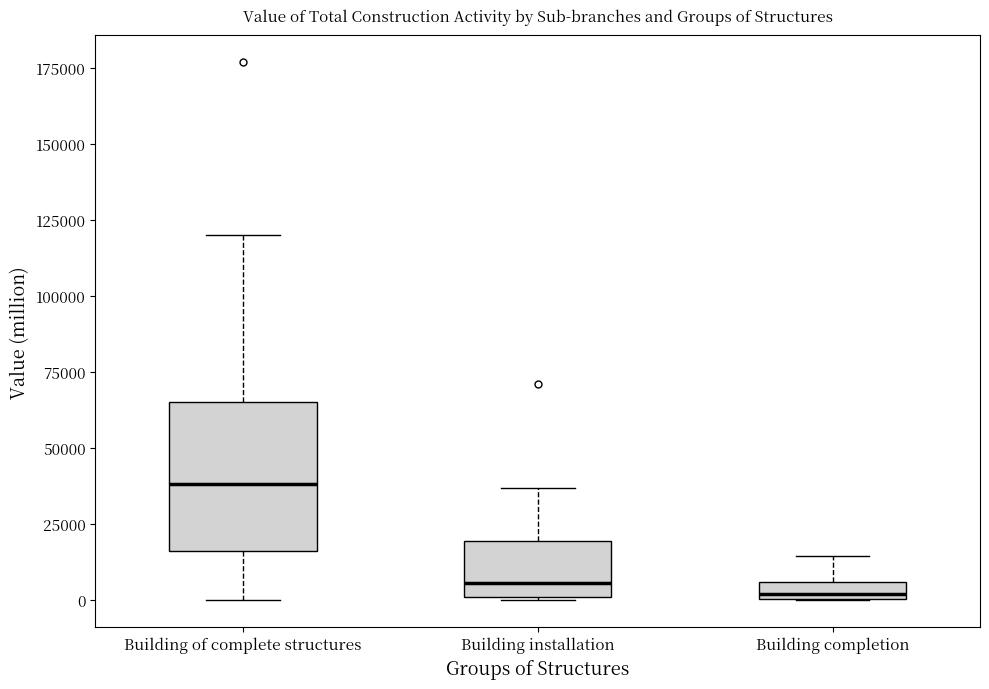

Where does the upper whisker of the box for Building completion end on the y-axis? The values are not printed on the chart, so give them approximately, as read against the axis.

15000